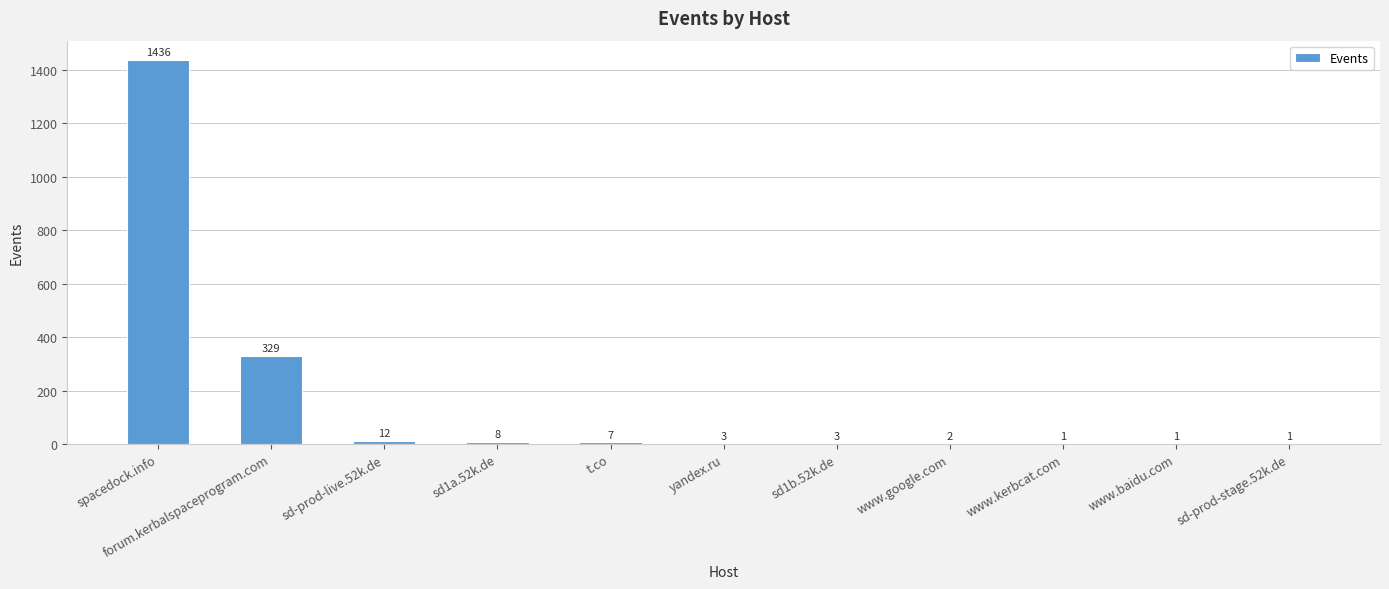

Which has a higher value, sd-prod-stage.52k.de or sd1a.52k.de?

sd1a.52k.de